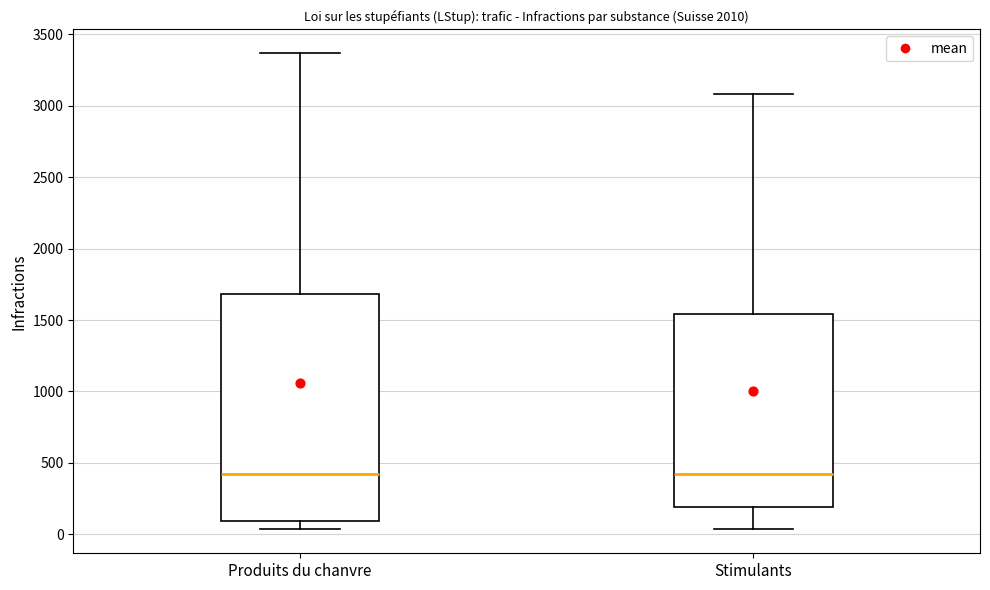

Where does the lower whisker of the box for Produits du chanvre end on the y-axis? The values are not printed on the chart, so give them approximately, as read against the axis.

50